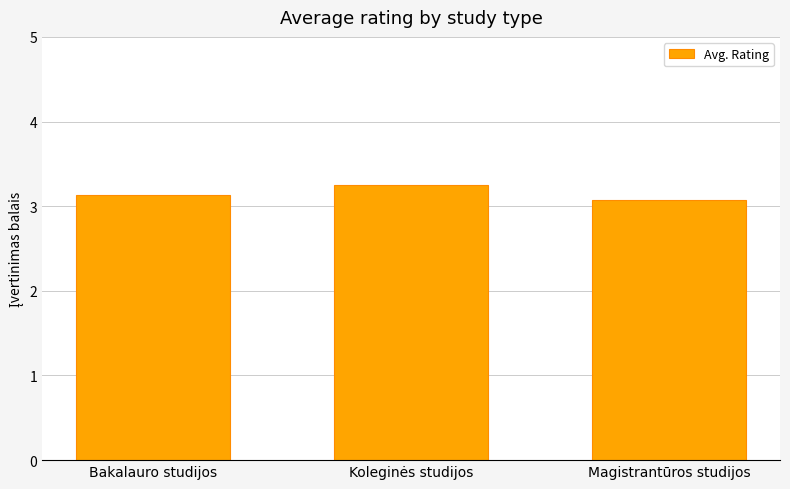

How many categories are shown in the chart?

3